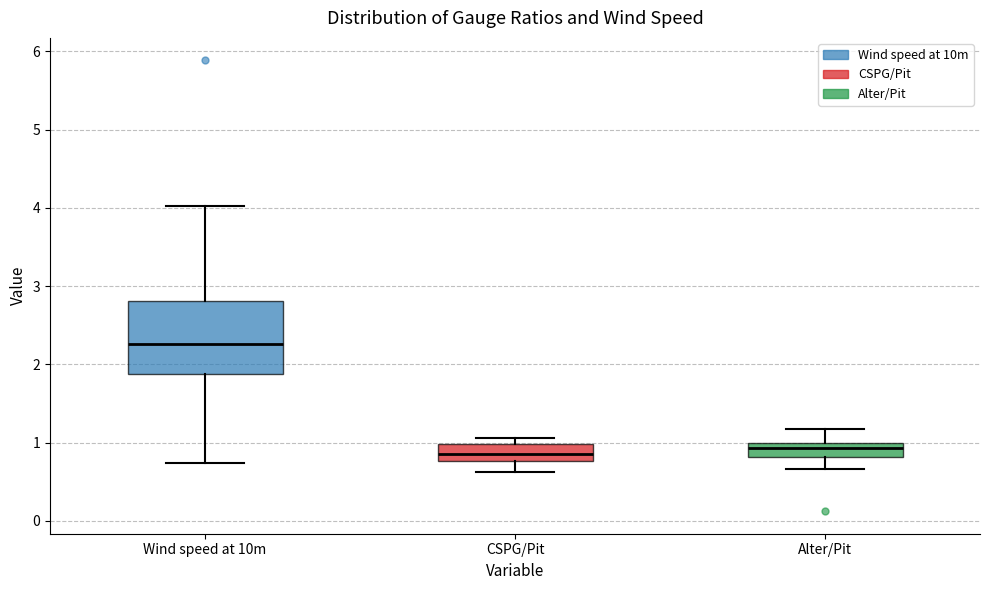

Which box is the tallest, from its lower edge to its upper edge?

Wind speed at 10m